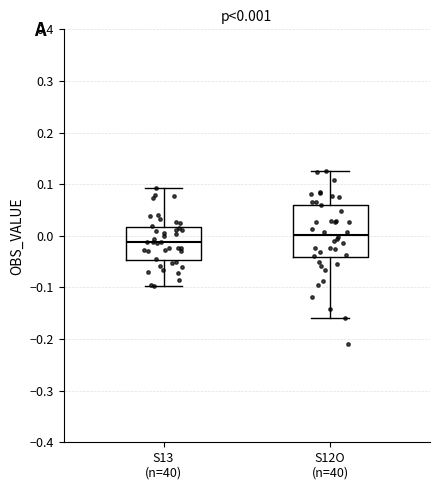

Which box is the tallest, from its lower edge to its upper edge?

S12O (n=40)